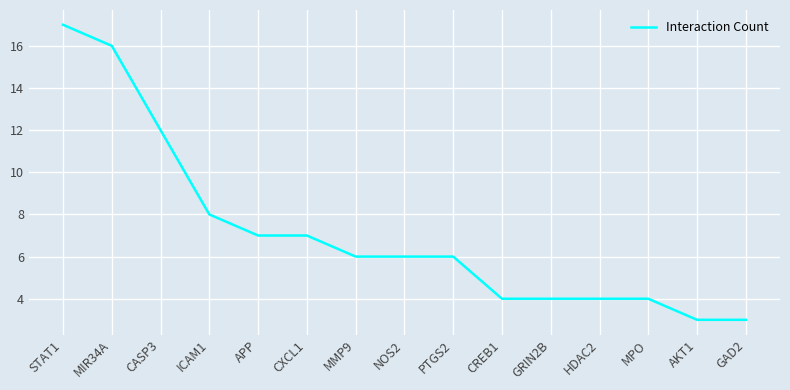

What is the change in value from MMP9 to MPO?

-2